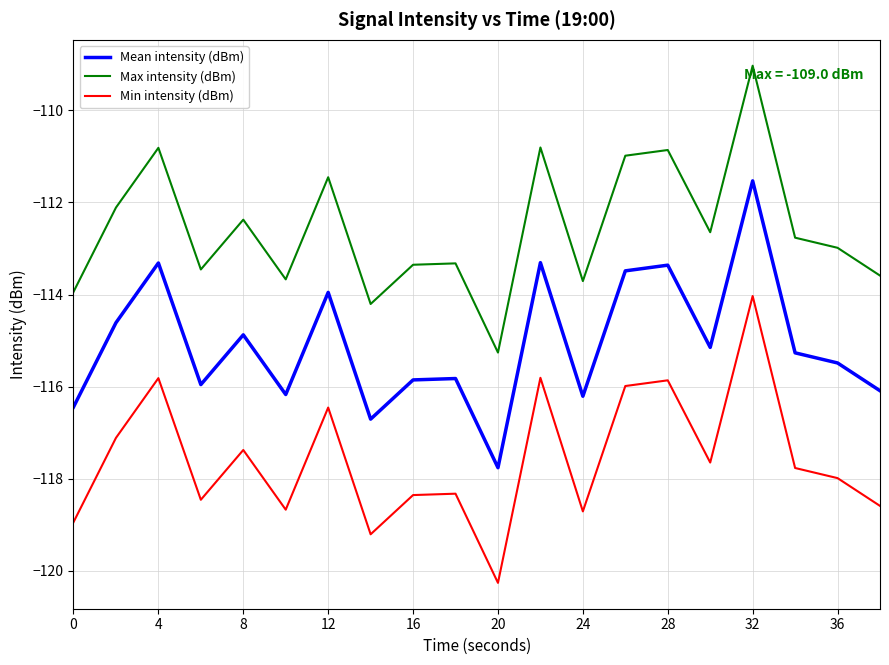

Count the number of categories in the chart.

20